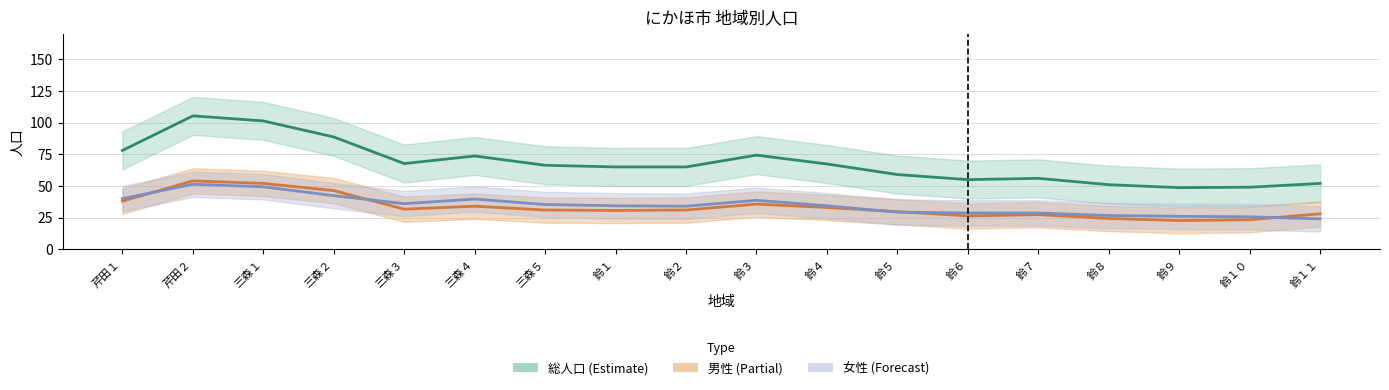

True or false: 総人口 and 女性 cross at least once.

False